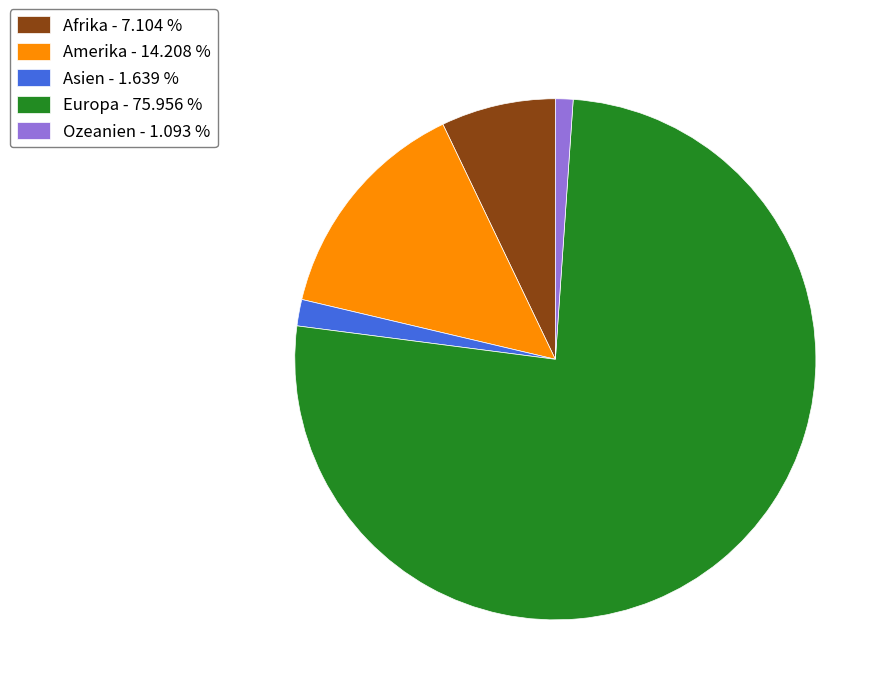

What is the largest slice in the pie chart?

Europa